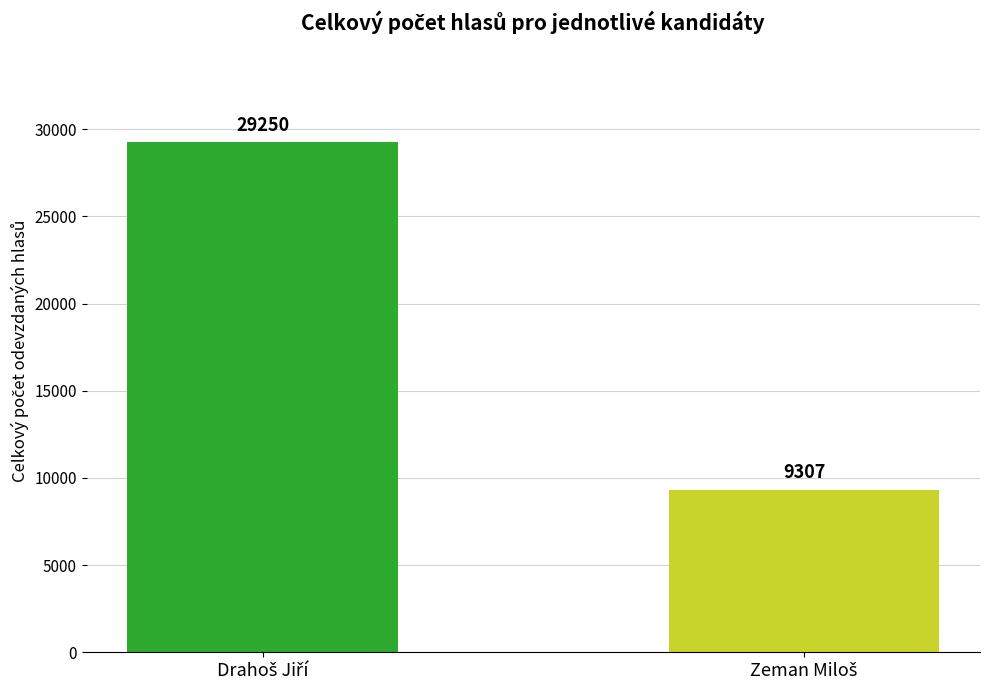

What is the value of the 1st bar from the left?

29250